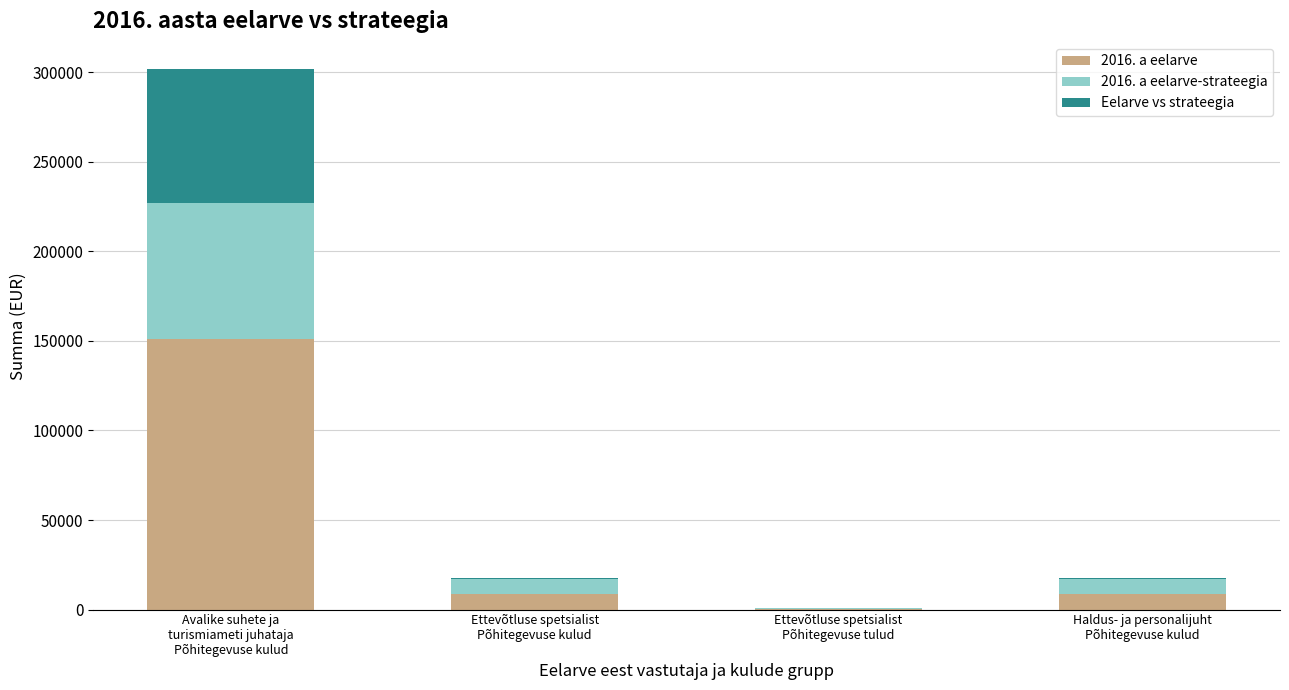

At which category is the sum across all series the highest?

Avalike suhete ja
turismiameti juhataja
Põhitegevuse kulud